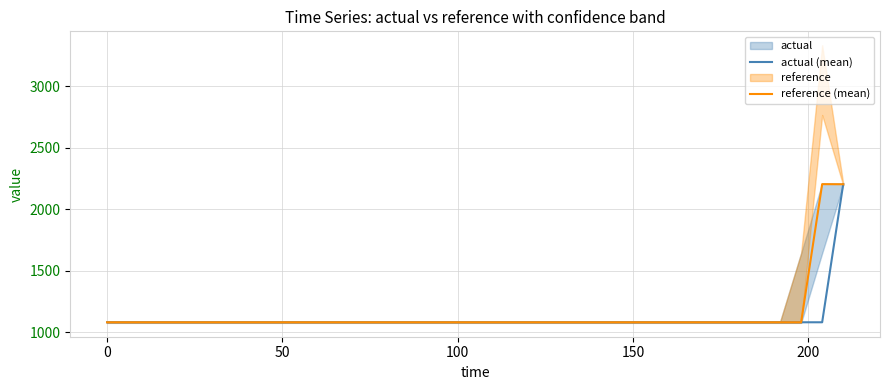

What is the highest value of the reference (mean) series?

2203.1